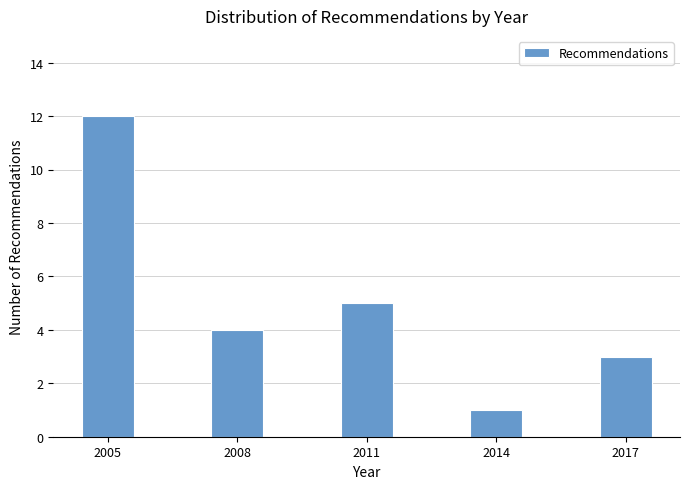

Reading left to right, list all the values displayed in this chart.

12	4	5	1	3